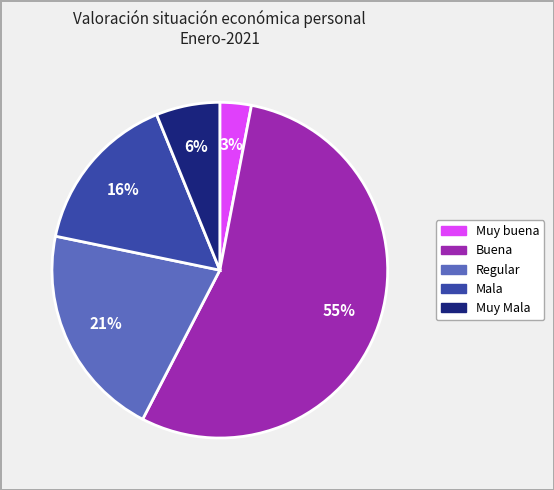

Which category has the biggest portion of the pie?

Buena